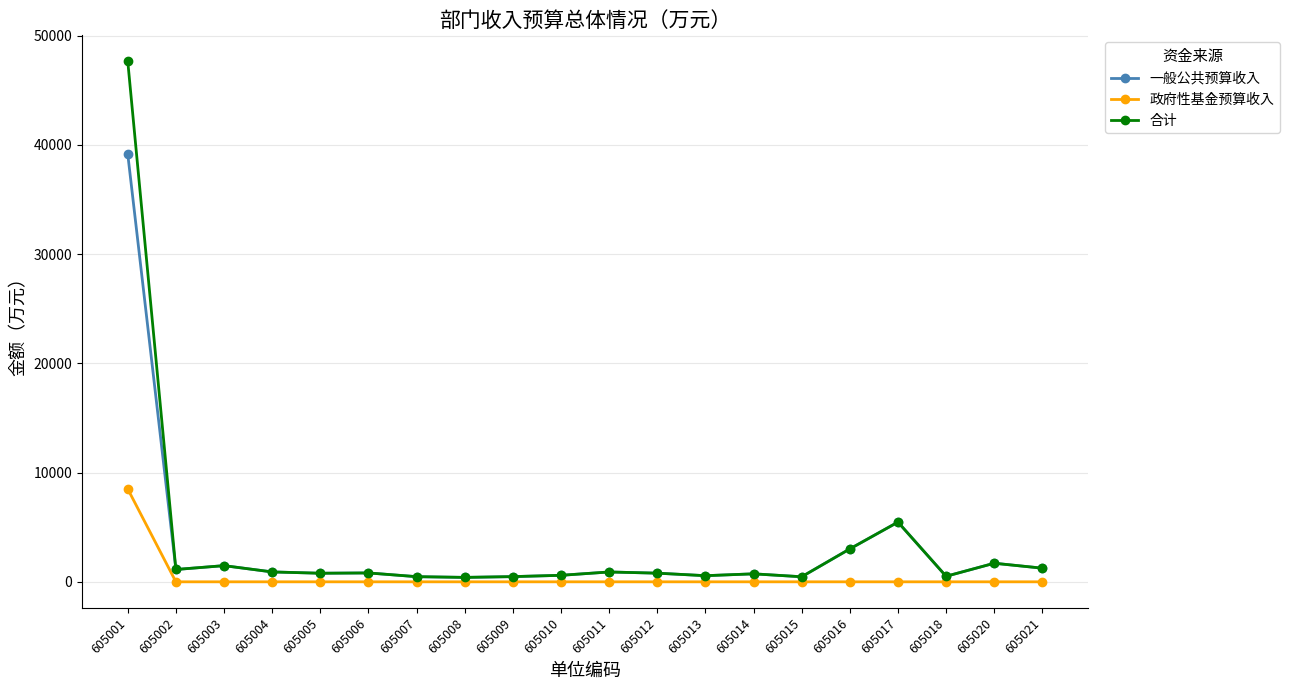

The value of 政府性基金预算收入 at 605004 is 0.0. True or false?

True